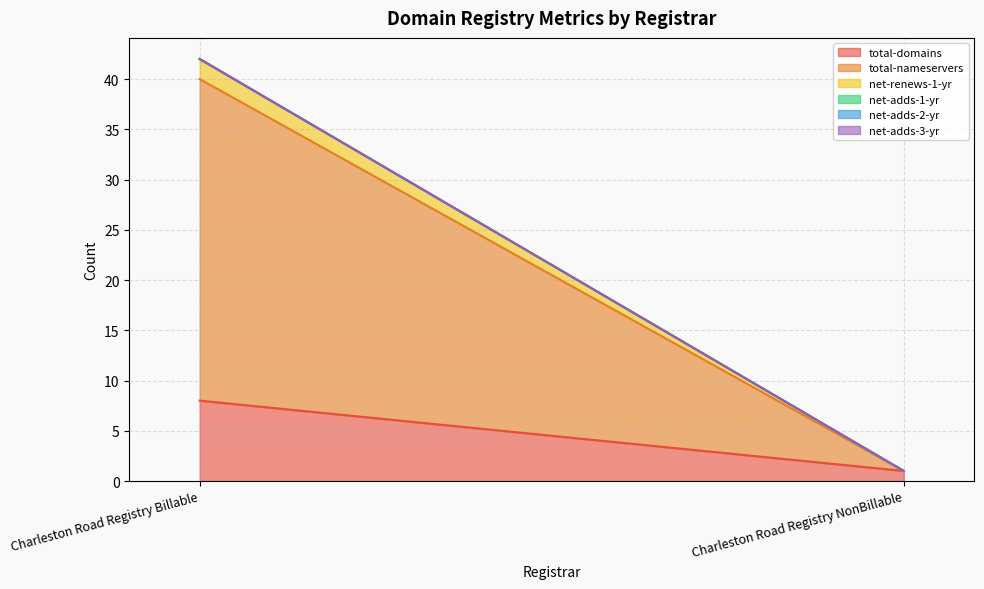

Which series has the largest range (max minus min)?

total-nameservers